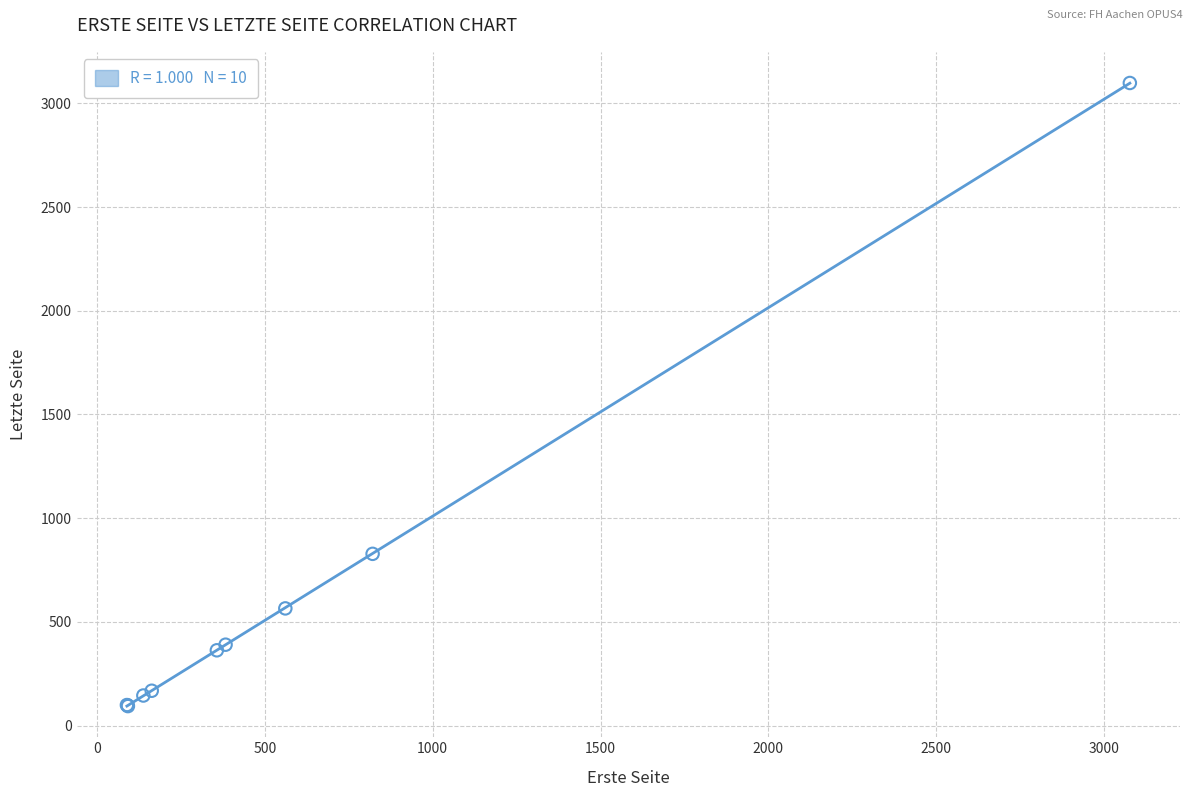

What Y value in the scatter plot is closest to 1596?

828